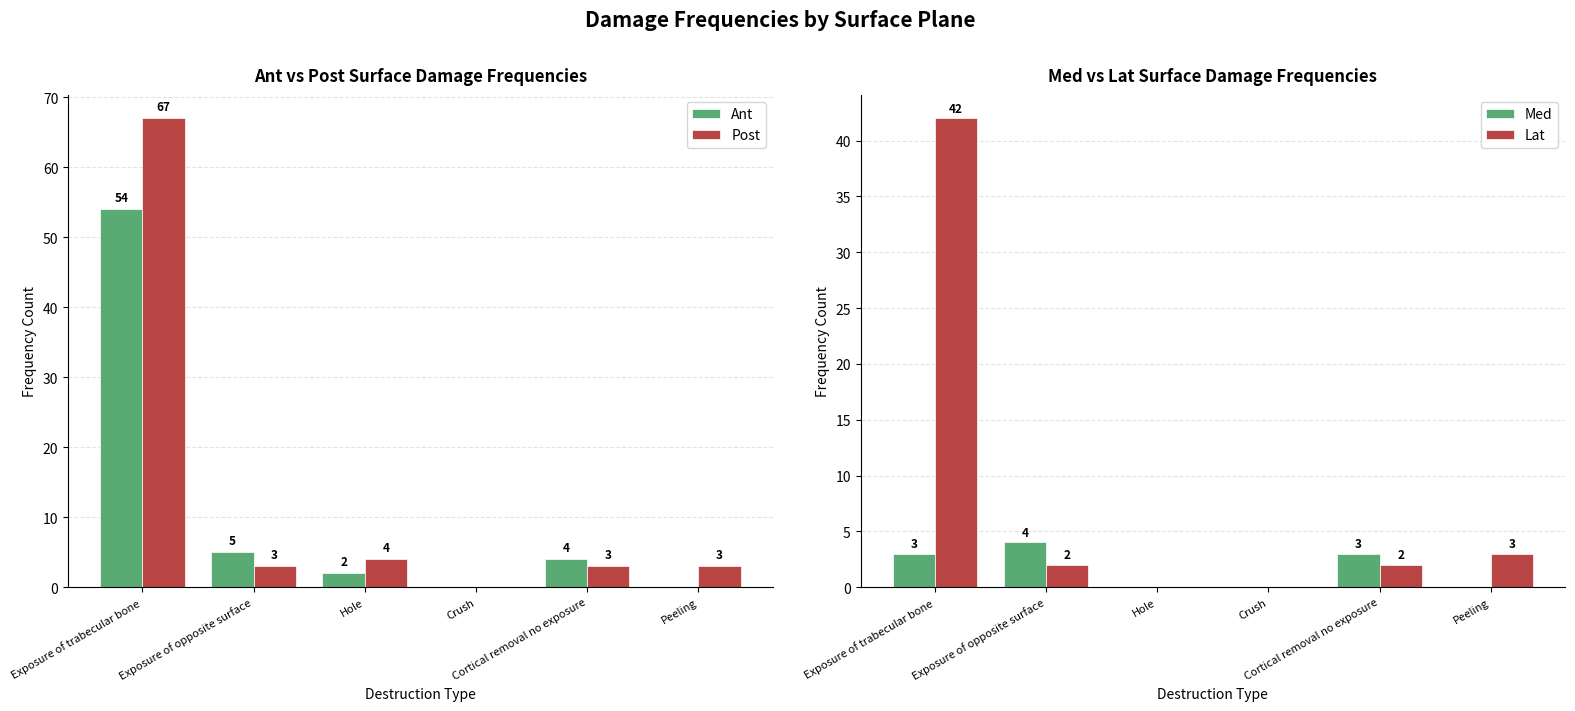

Are the bars grouped side by side (vs. stacked)?

Yes